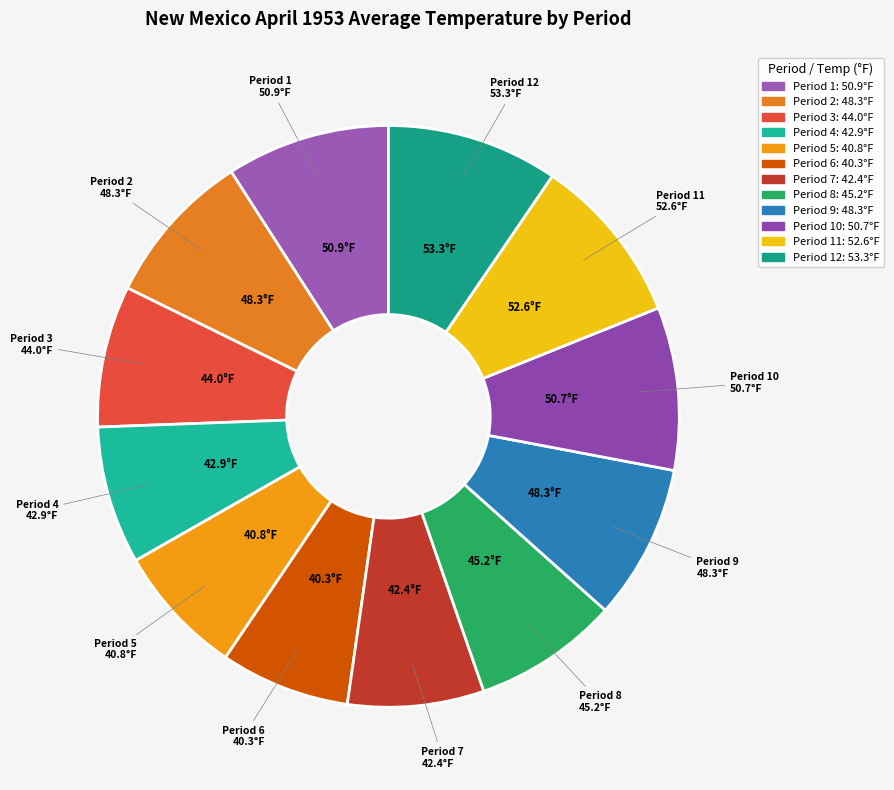

How many segments does this pie chart have?

12